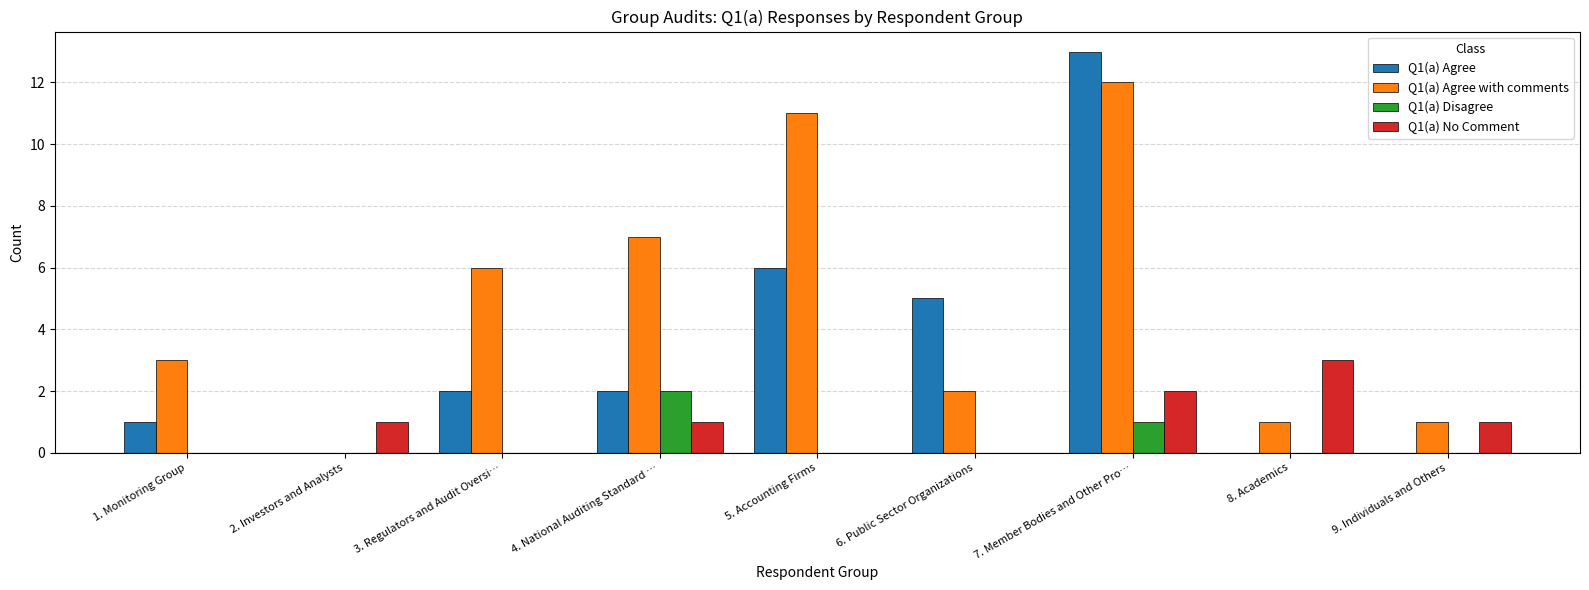

Reading left to right, what are all the values shown in this chart?

Q1(a) Agree: 1. Monitoring Group=1	2. Investors and Analysts=0	3. Regulators and Audit Oversi…=2	4. National Auditing Standard …=2	5. Accounting Firms=6	6. Public Sector Organizations=5	7. Member Bodies and Other Pro…=13	8. Academics=0	9. Individuals and Others=0
Q1(a) Agree with comments: 1. Monitoring Group=3	2. Investors and Analysts=0	3. Regulators and Audit Oversi…=6	4. National Auditing Standard …=7	5. Accounting Firms=11	6. Public Sector Organizations=2	7. Member Bodies and Other Pro…=12	8. Academics=1	9. Individuals and Others=1
Q1(a) Disagree: 1. Monitoring Group=0	2. Investors and Analysts=0	3. Regulators and Audit Oversi…=0	4. National Auditing Standard …=2	5. Accounting Firms=0	6. Public Sector Organizations=0	7. Member Bodies and Other Pro…=1	8. Academics=0	9. Individuals and Others=0
Q1(a) No Comment: 1. Monitoring Group=0	2. Investors and Analysts=1	3. Regulators and Audit Oversi…=0	4. National Auditing Standard …=1	5. Accounting Firms=0	6. Public Sector Organizations=0	7. Member Bodies and Other Pro…=2	8. Academics=3	9. Individuals and Others=1